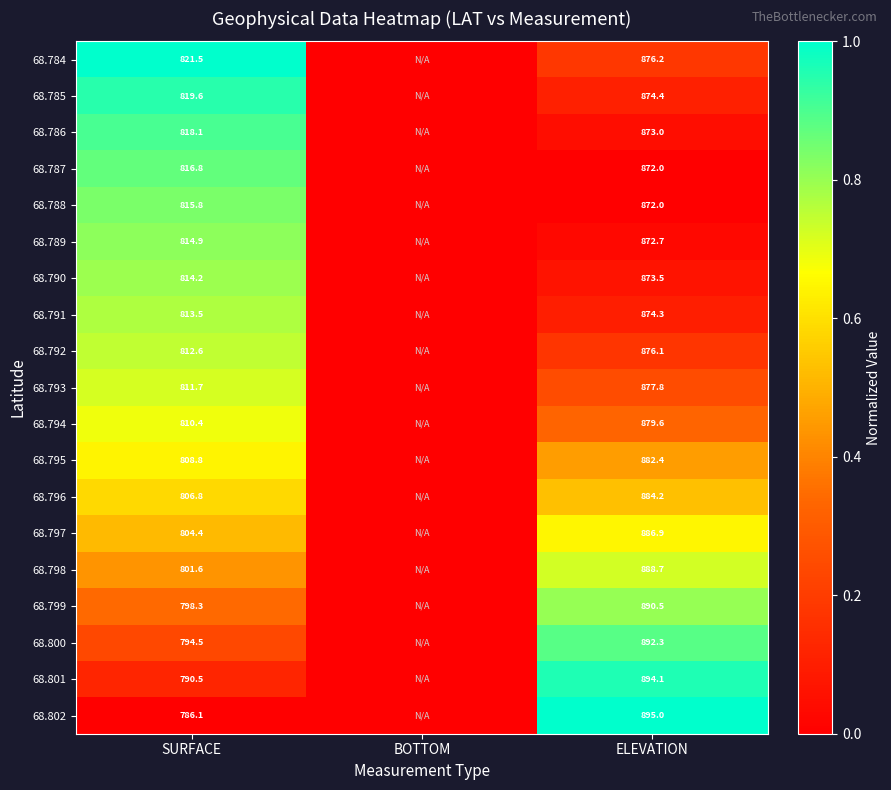

True or false: 68.790 has a value of 274.4 at SURFACE.

False